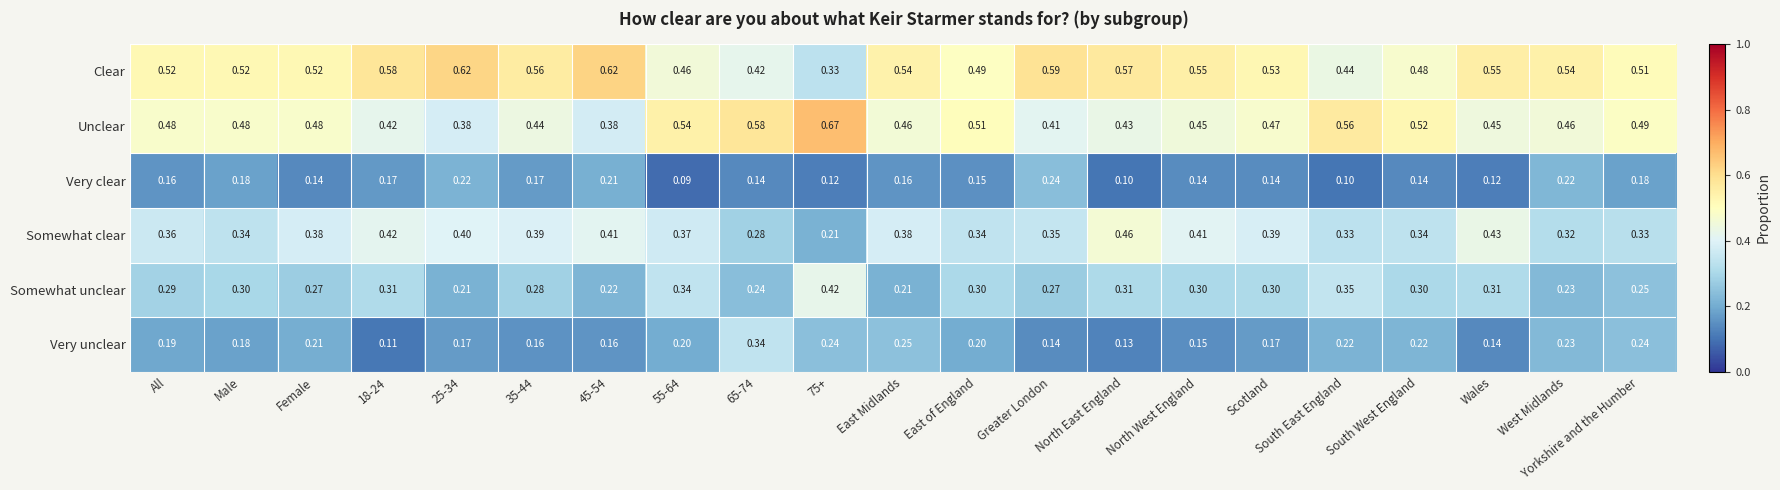

Which series changed the most between North East England and West Midlands?

Somewhat clear